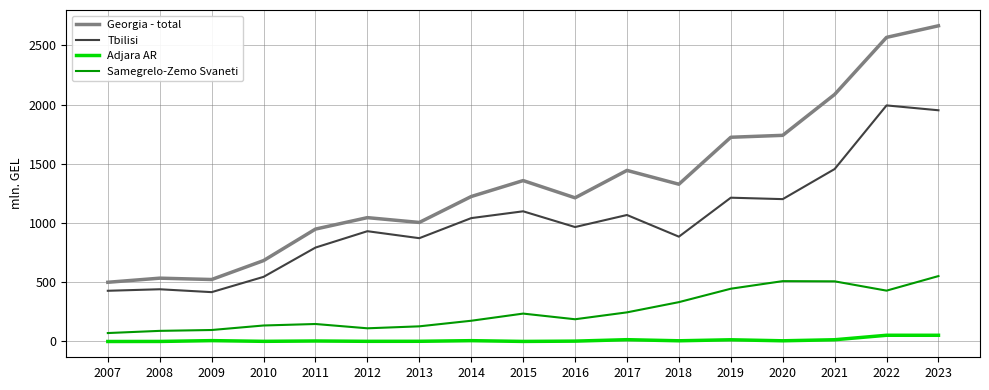

What is the sum of the Adjara AR values at 2009 and 2010?

8.7